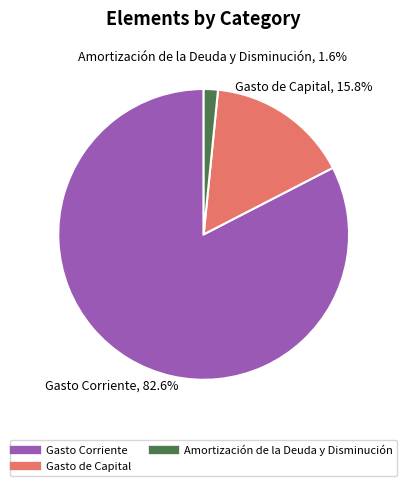

Does any single category account for the majority?

Yes